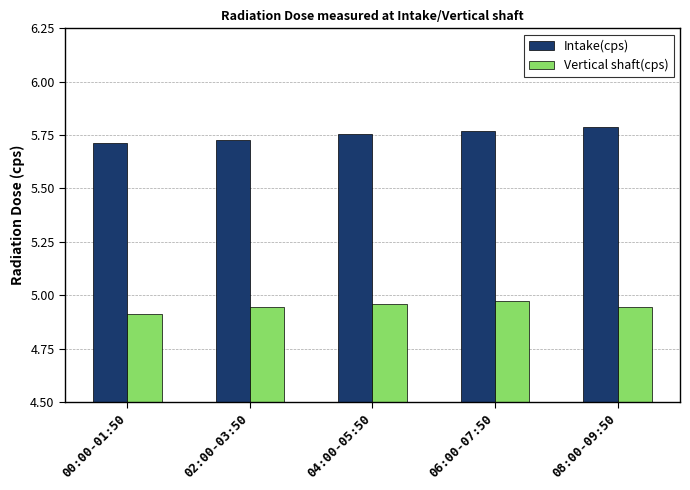

List the series in order of their overall mean, highest first.

Intake(cps), Vertical shaft(cps)